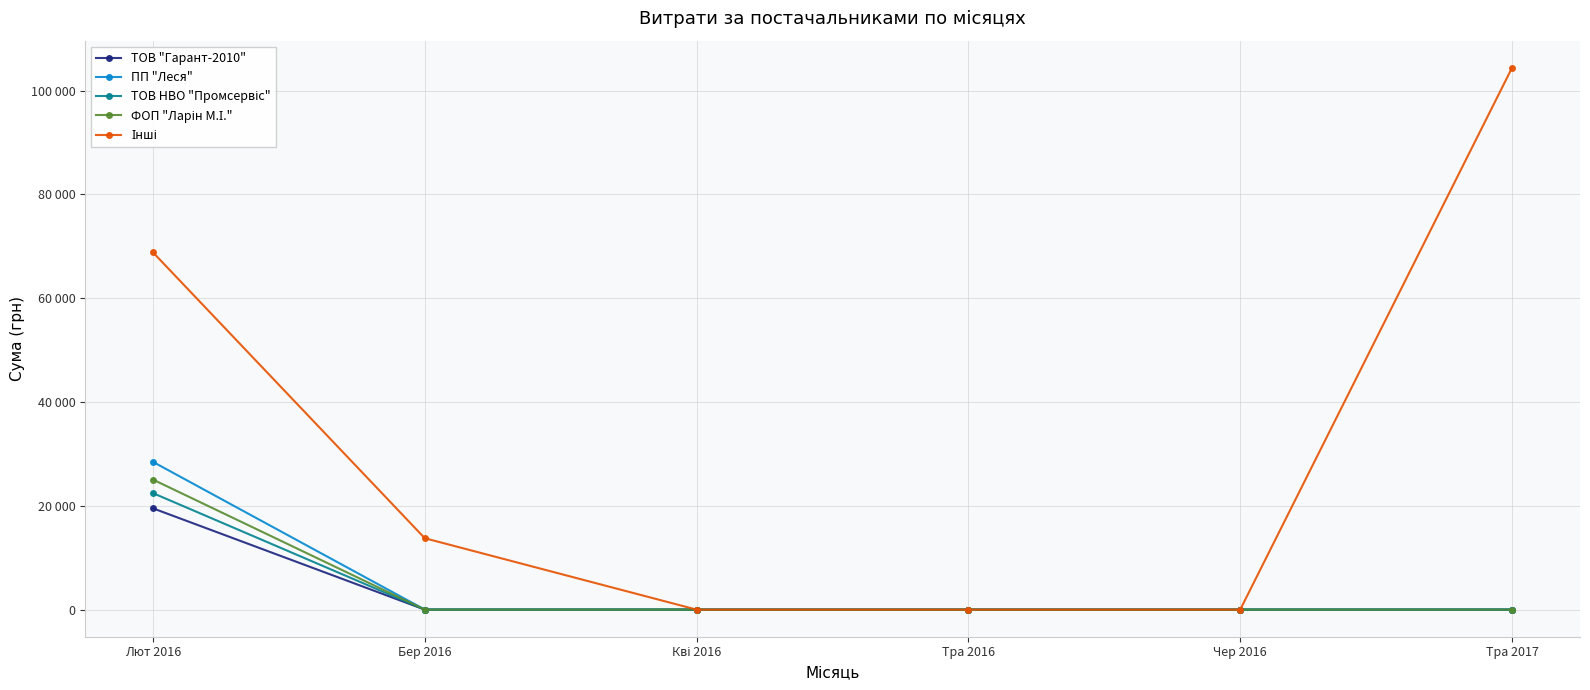

What is the label of the 5th point from the left?

Чер 2016